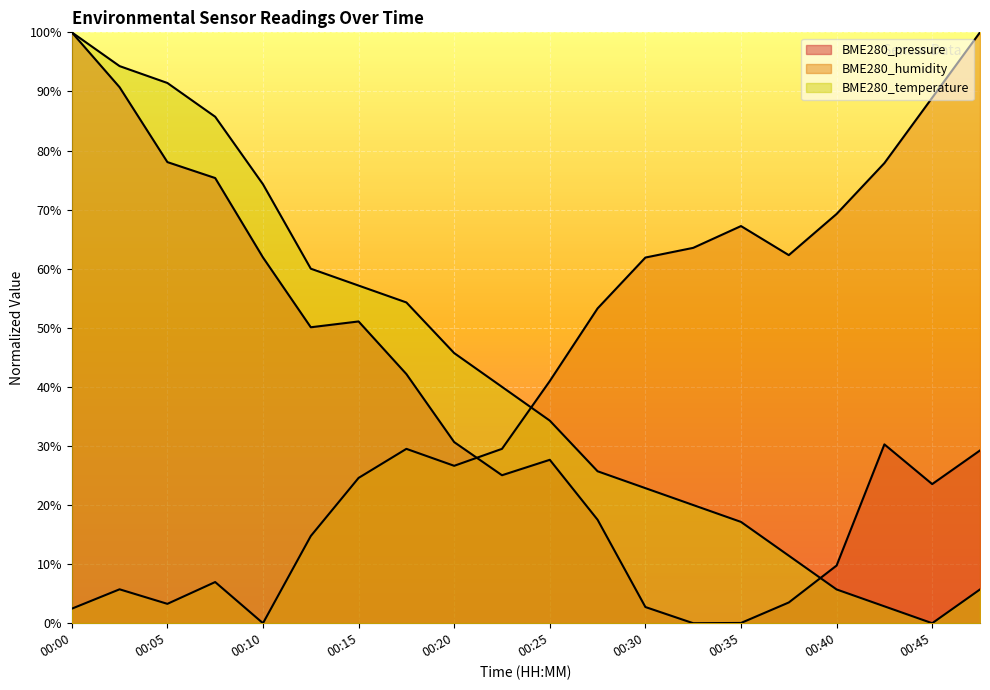

Rank the series at 00:18 from lowest to highest value.

BME280_humidity, BME280_pressure, BME280_temperature